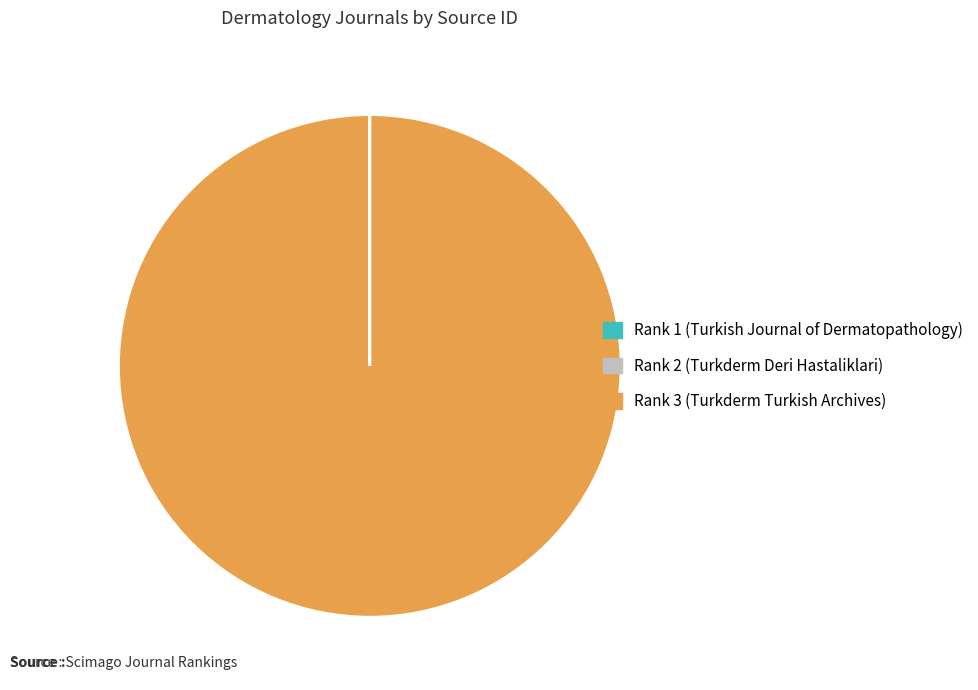

Which slice is the largest?

Rank 3 (Turkderm Turkish Archives)